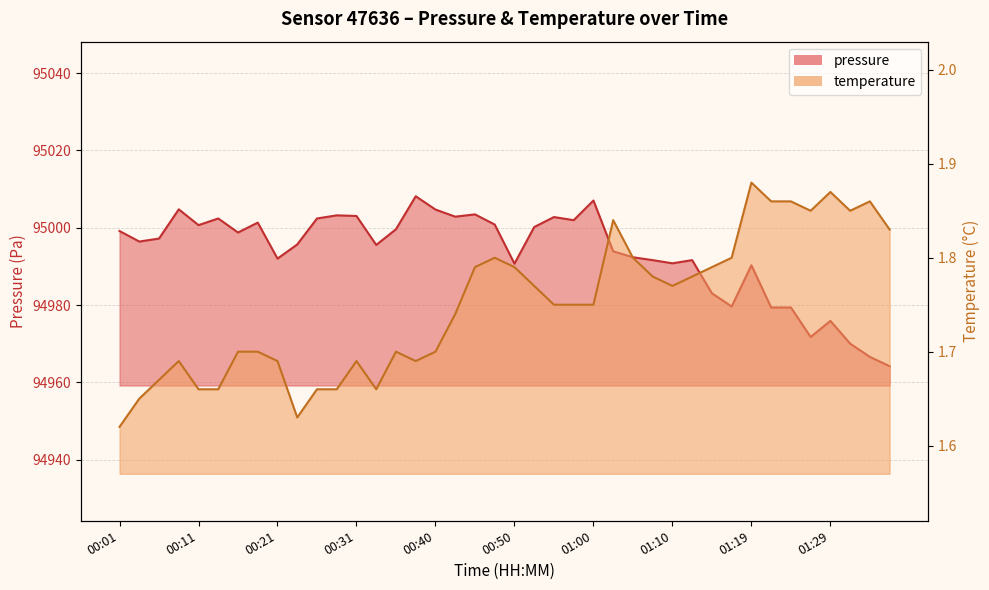

At which label does pressure reach its peak?

00:38